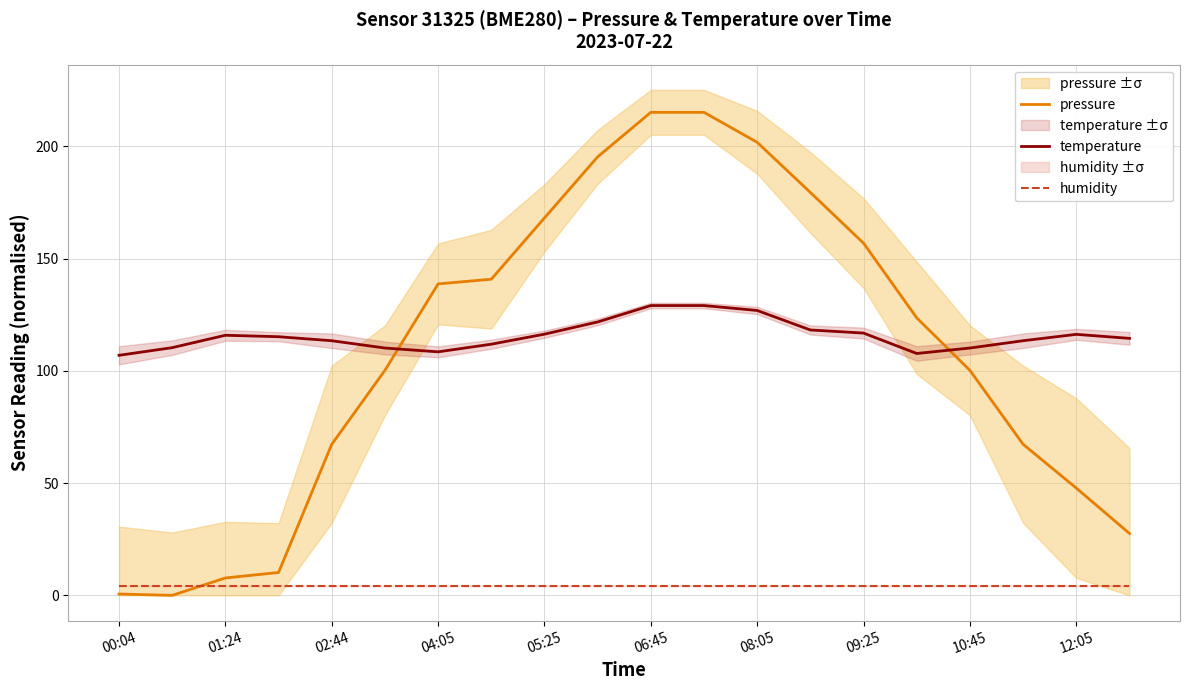

True or false: pressure has a value of 55.7 at 10:45.

False